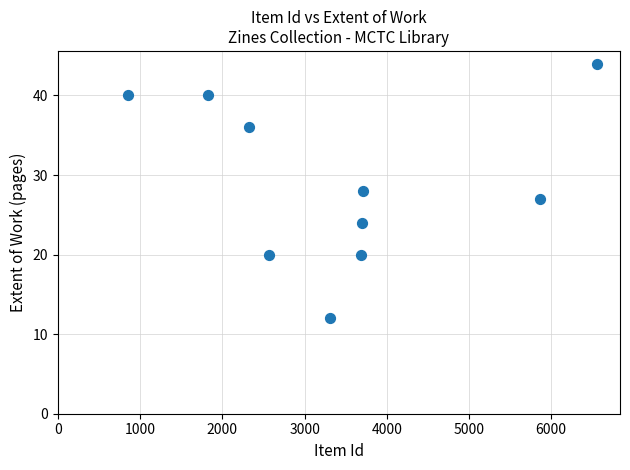

What is the range of Y values (max minus min)?

32